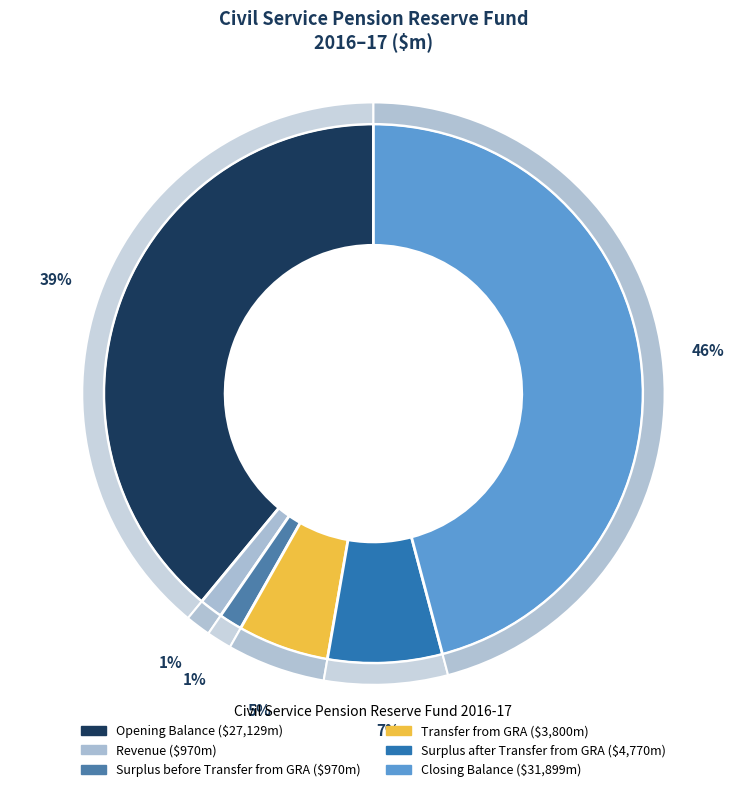

Do Surplus before Transfer from GRA and Expenditure together represent more than half of the pie?

No